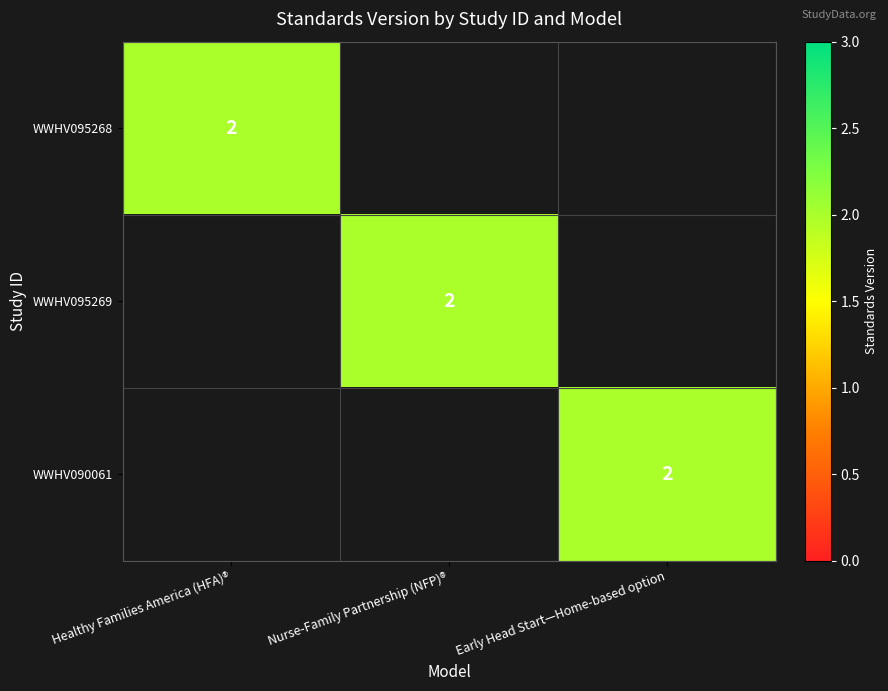

The value of WWHV090061 at Early Head Start—Home-based option is 2. True or false?

True